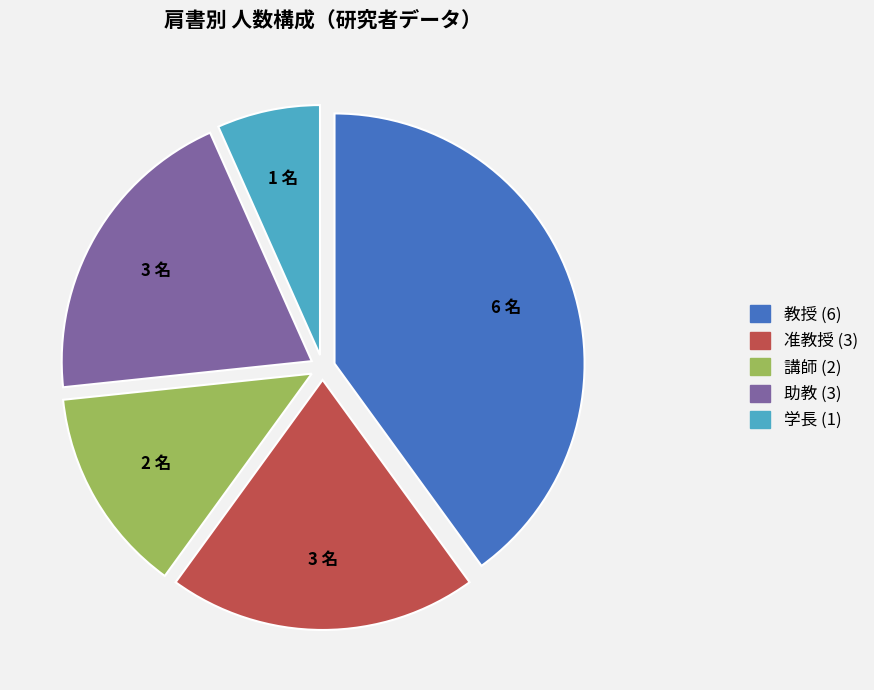

Does any single category account for the majority?

No